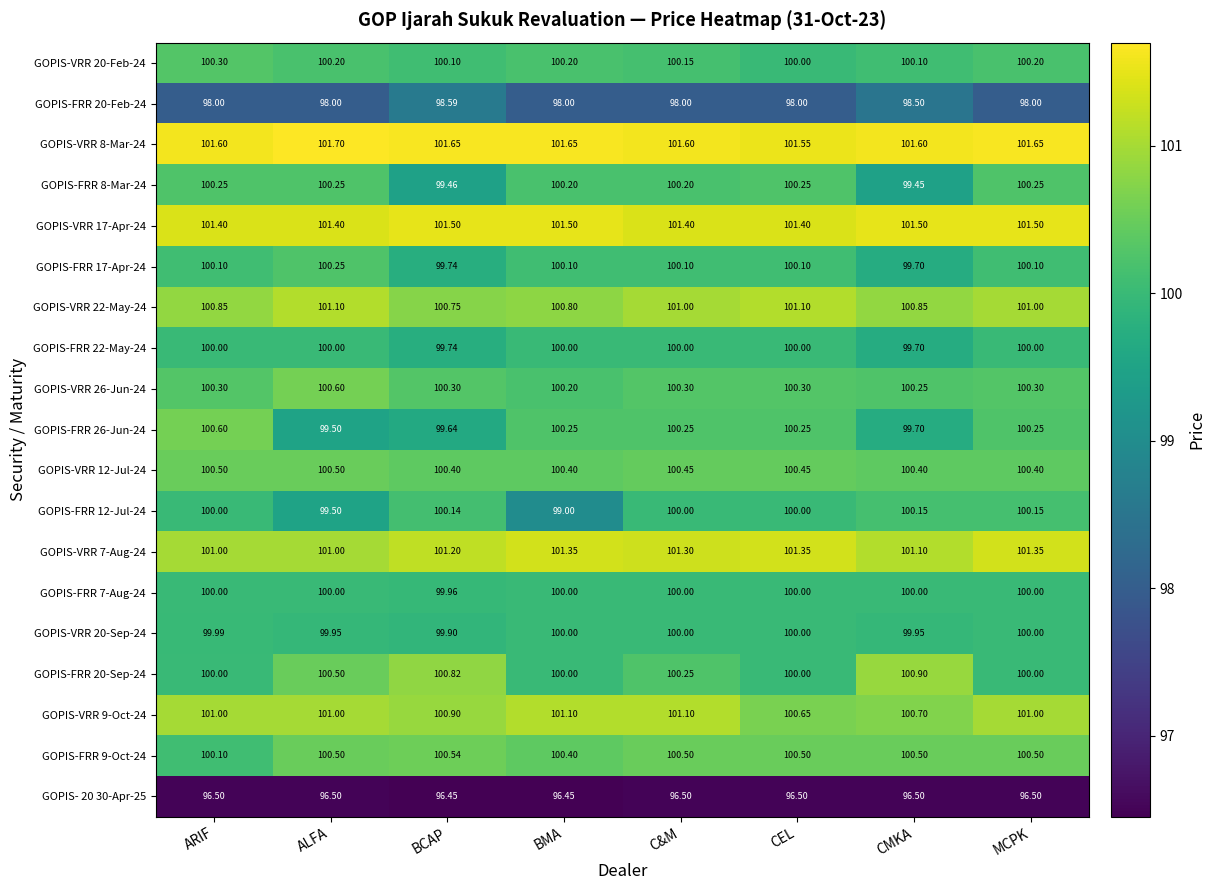

At which label is GOPIS-FRR 17-Apr-24 closest to 99?

CMKA